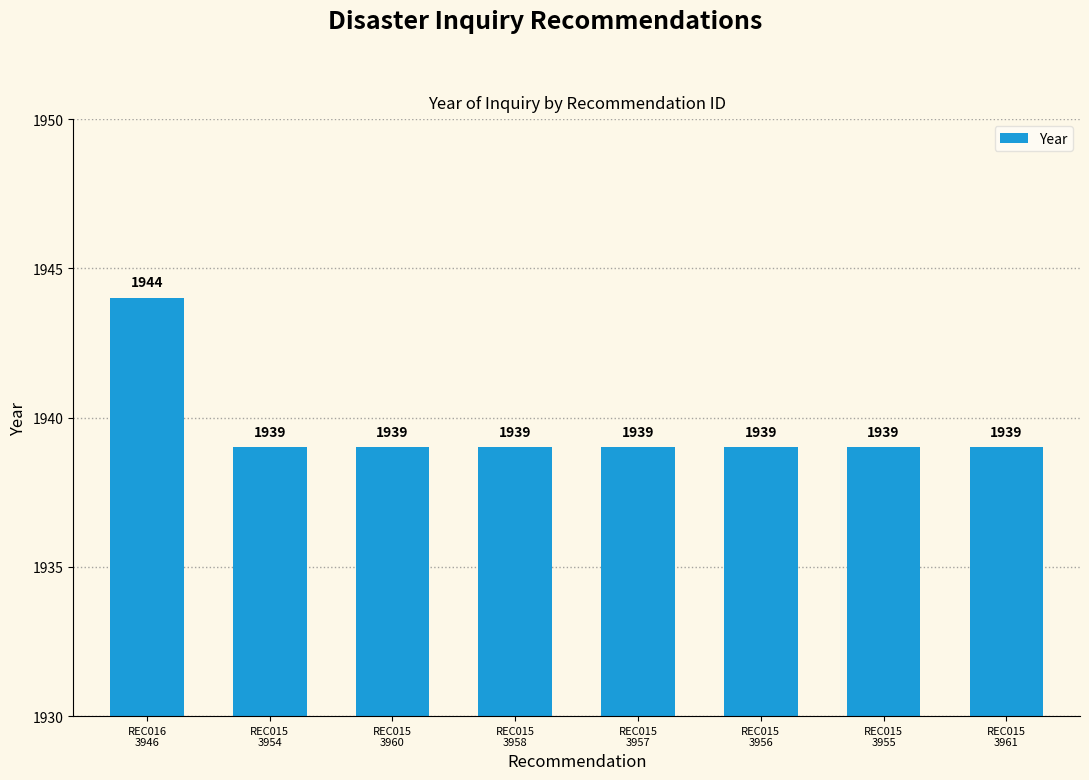

Count the values in the range 1939 to 1940.

7